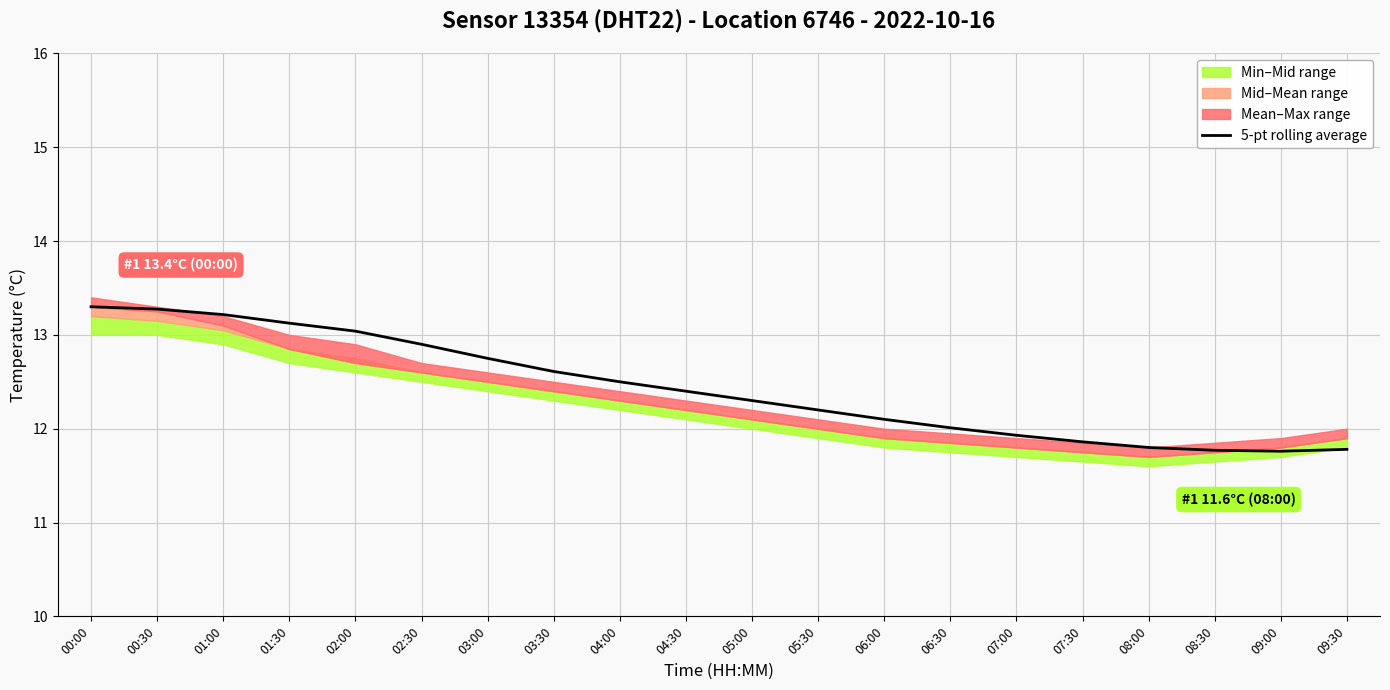

Count the number of categories in the chart.

20